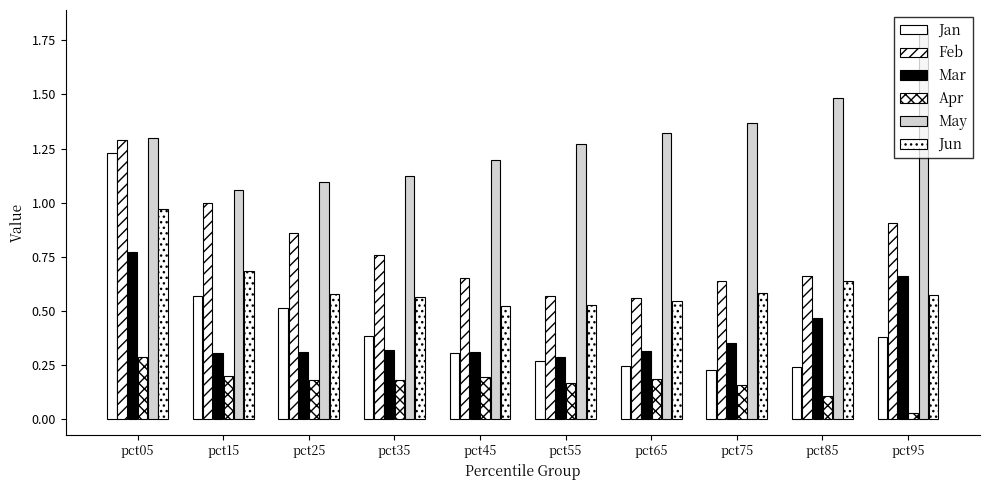

Where is May nearest to the value 1?

pct15